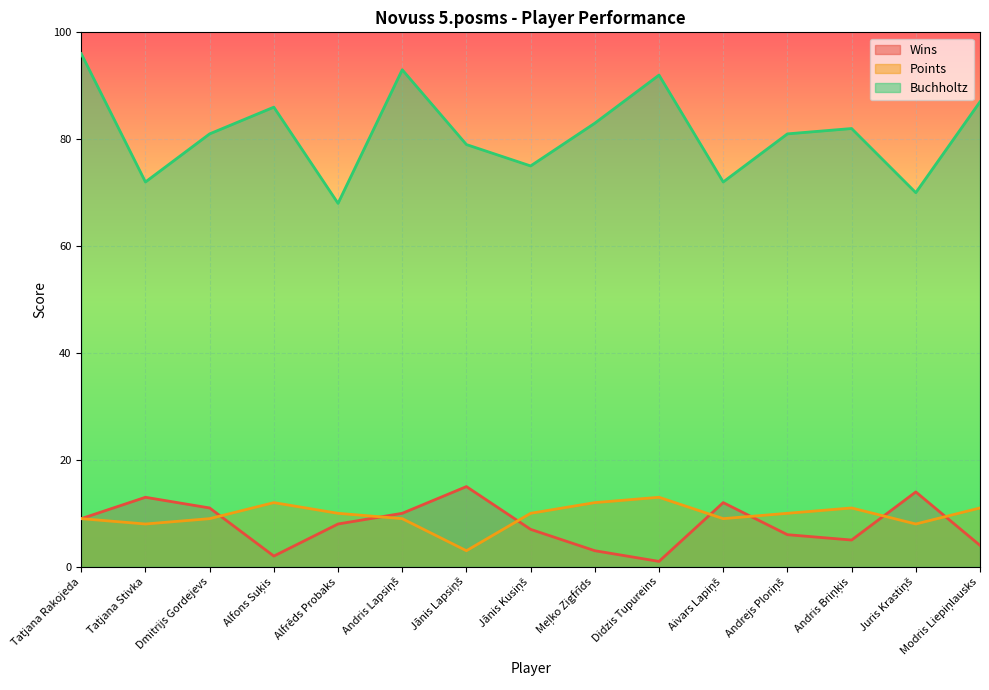

How many lines are shown in the chart?

3